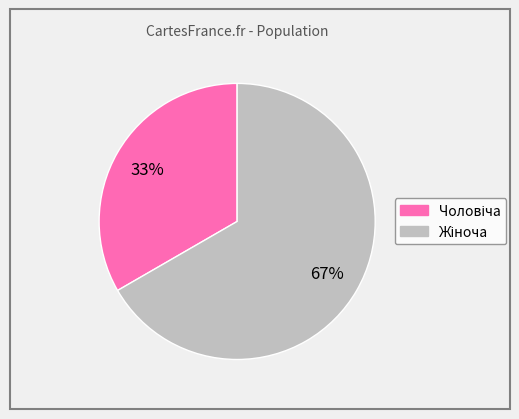

Is there a majority slice in this chart?

Yes